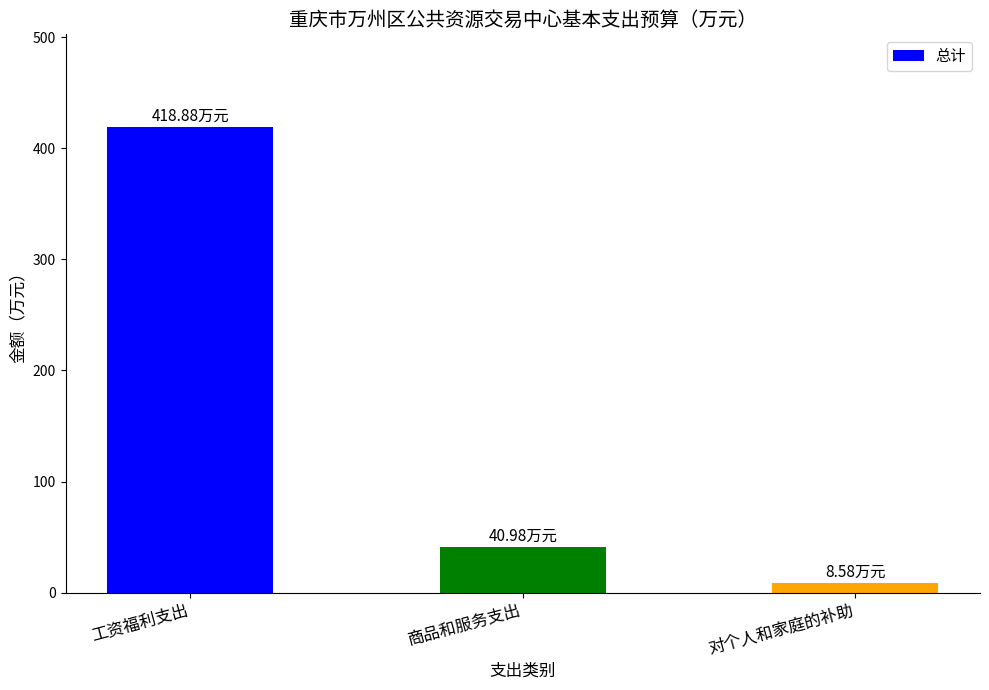

Where does the data first go above 40?

工资福利支出